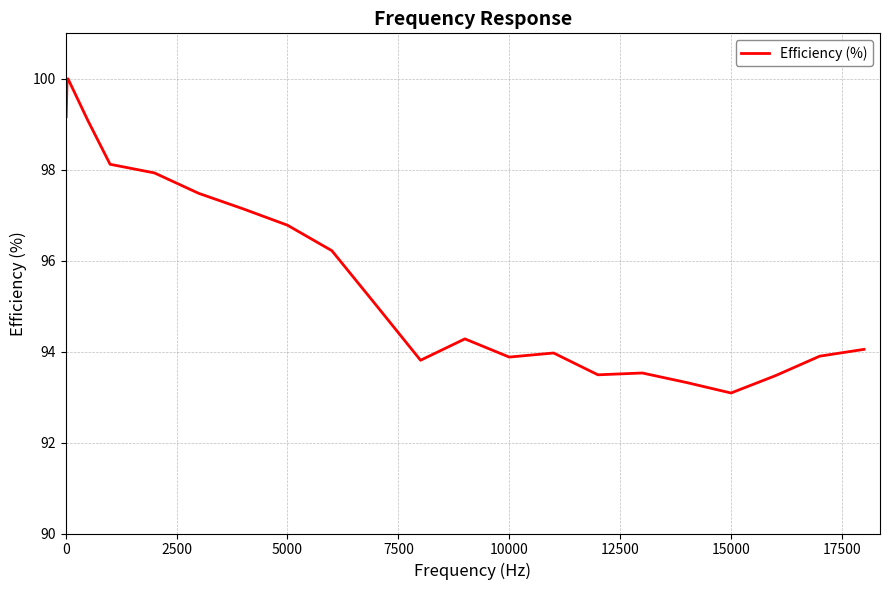

What is the difference between the maximum and minimum values?

6.9